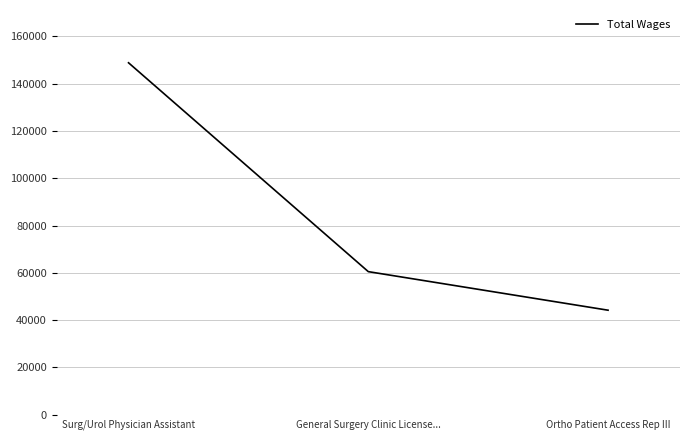

Where is the data nearest to the value 96507?

General Surgery Clinic License...